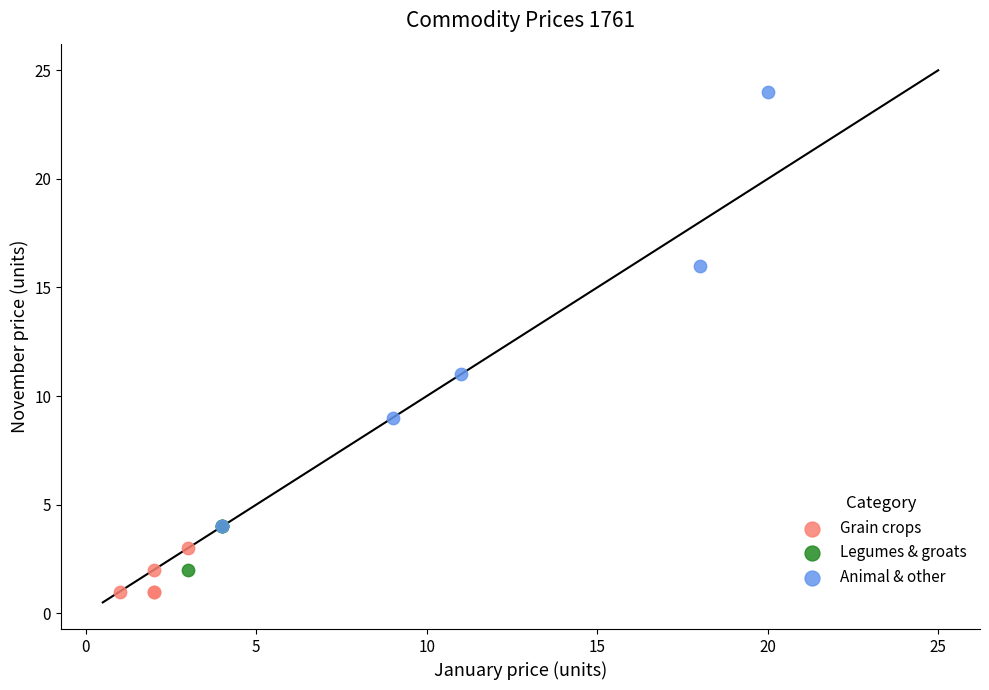

Which series reaches the maximum Y coordinate?

Animal & other